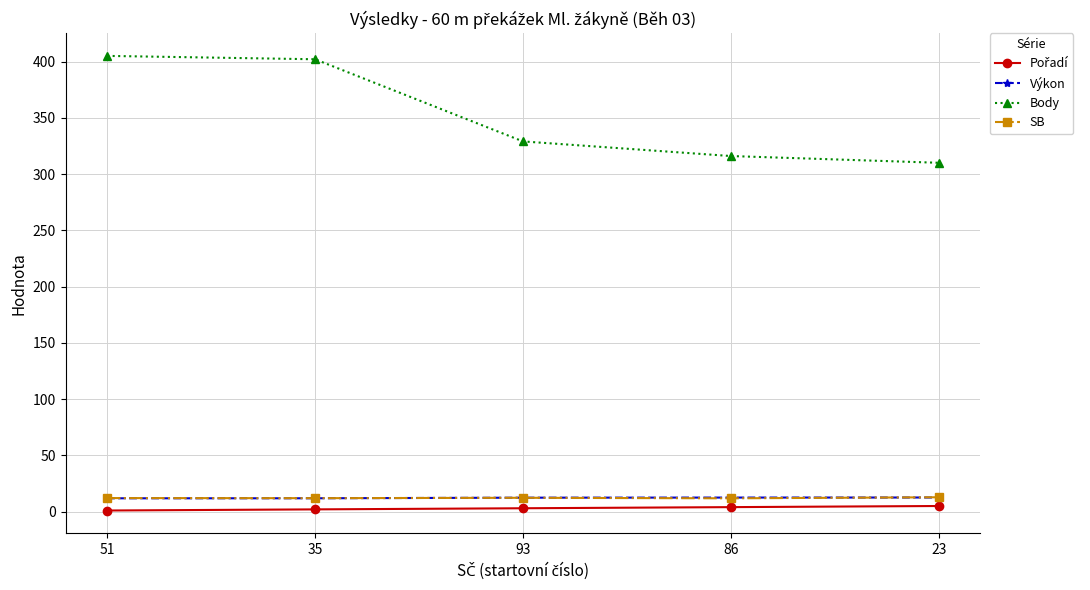

Which series changed the most between 51 and 86?

Body